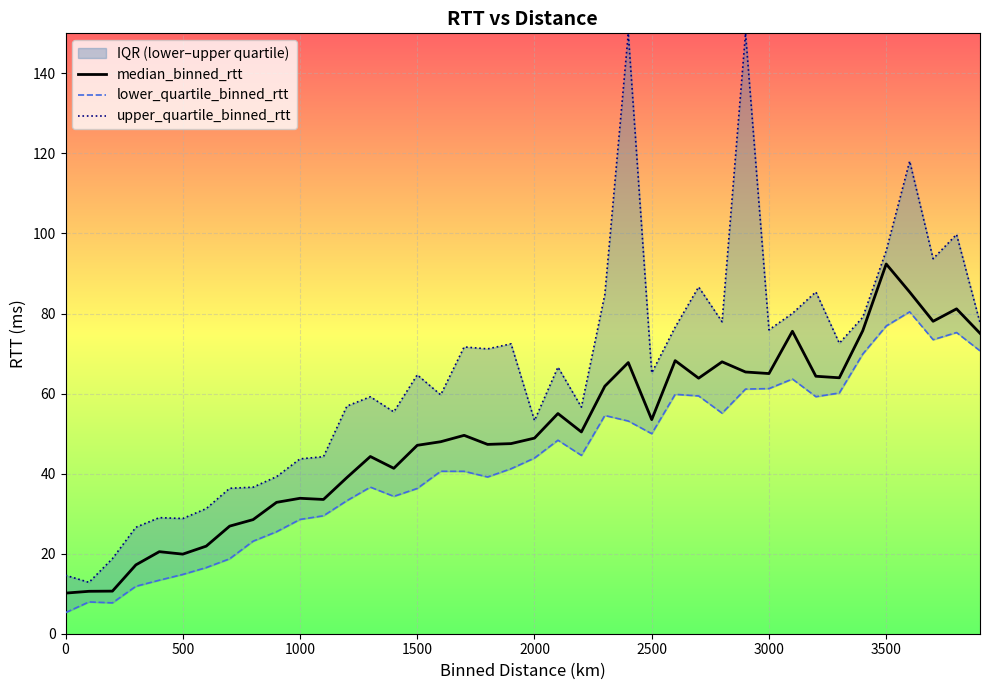

What is the highest value of the median_binned_rtt series?

92.4